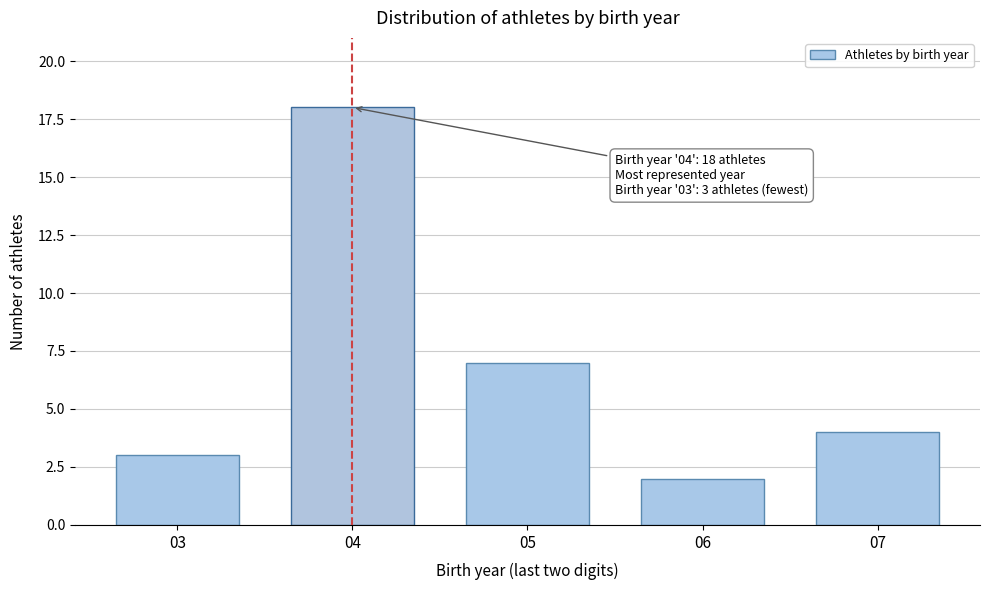

Reading right to left, what are all the values shown in this chart?

4	2	7	18	3